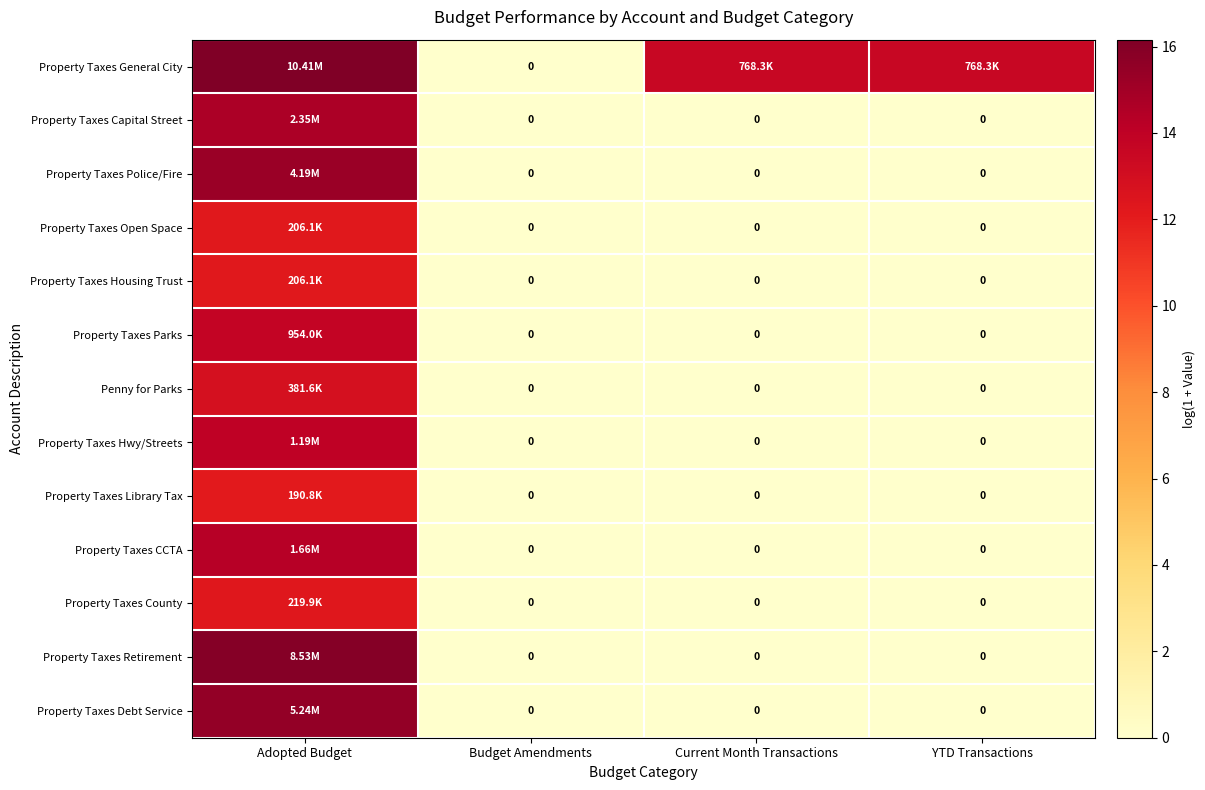

How many data points in Property Taxes Housing Trust are above 0?

1